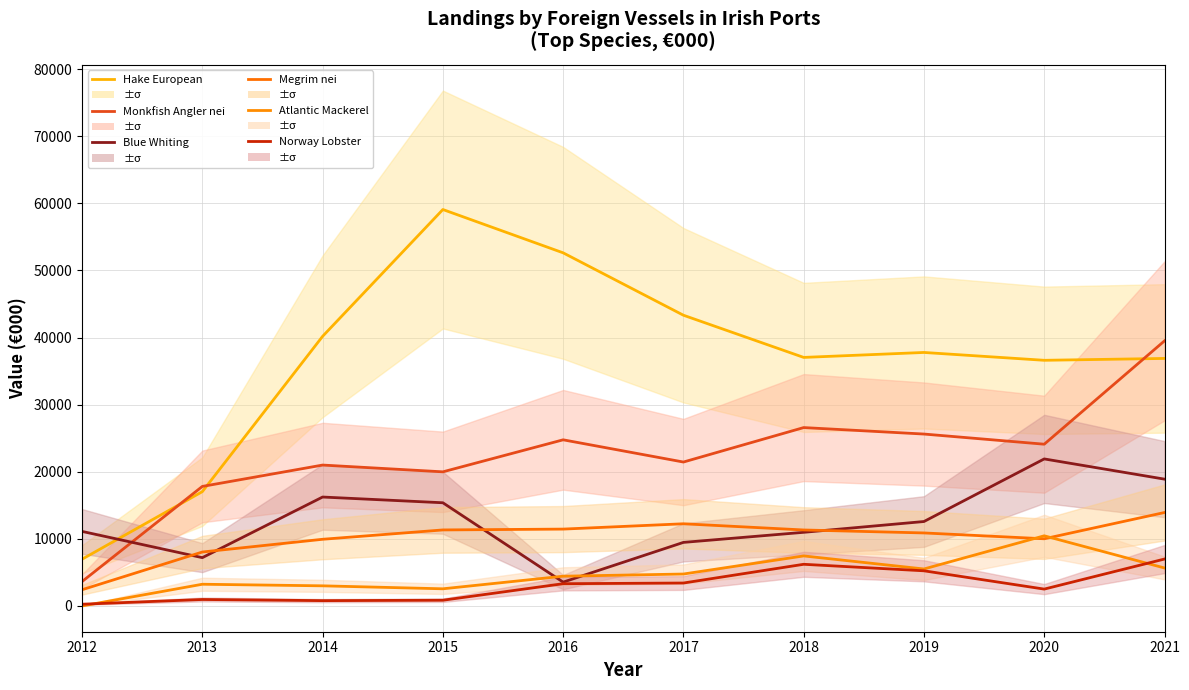

What is the value of the Monkfish Angler nei point at the 2nd from the left?

17817